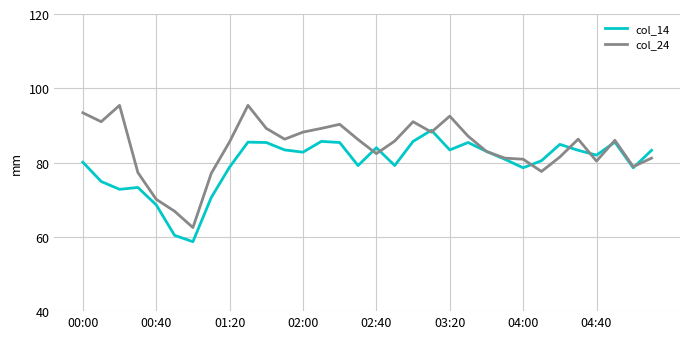

List the series in order of their peak value, lowest first.

col_14, col_24